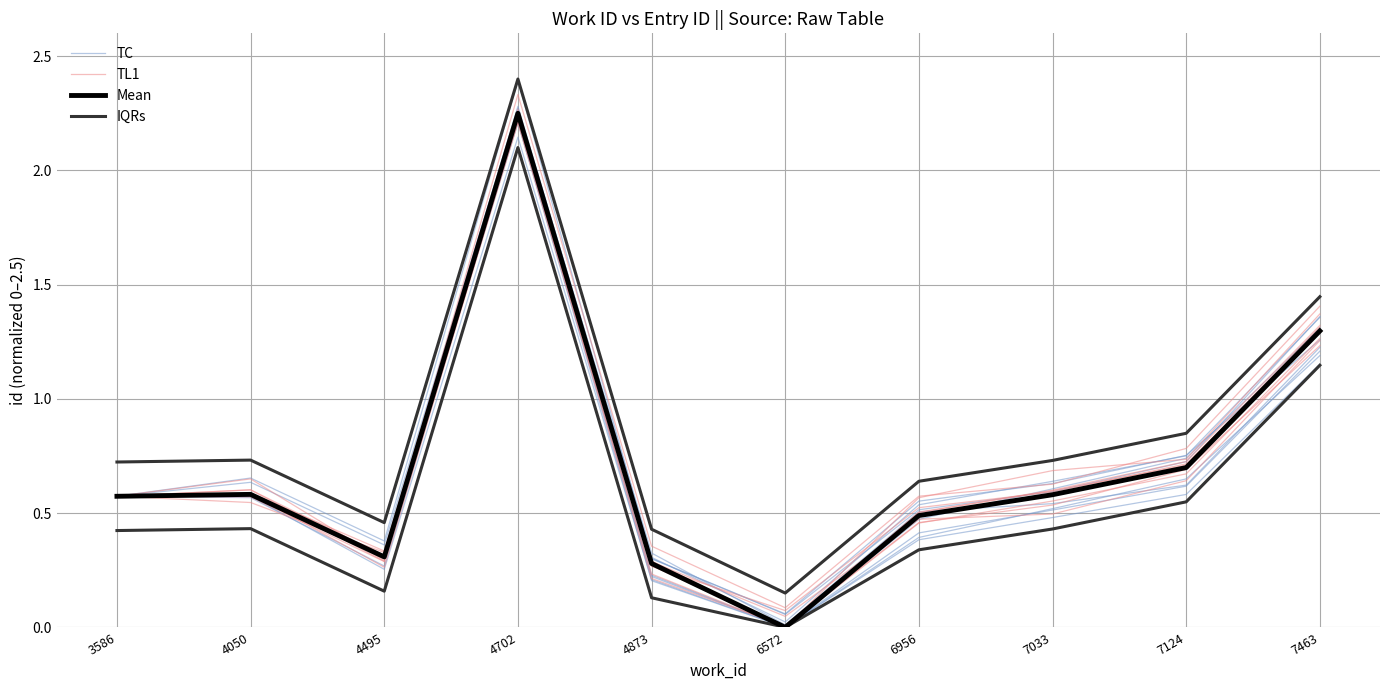

Which category has the lowest value across all series?

6572